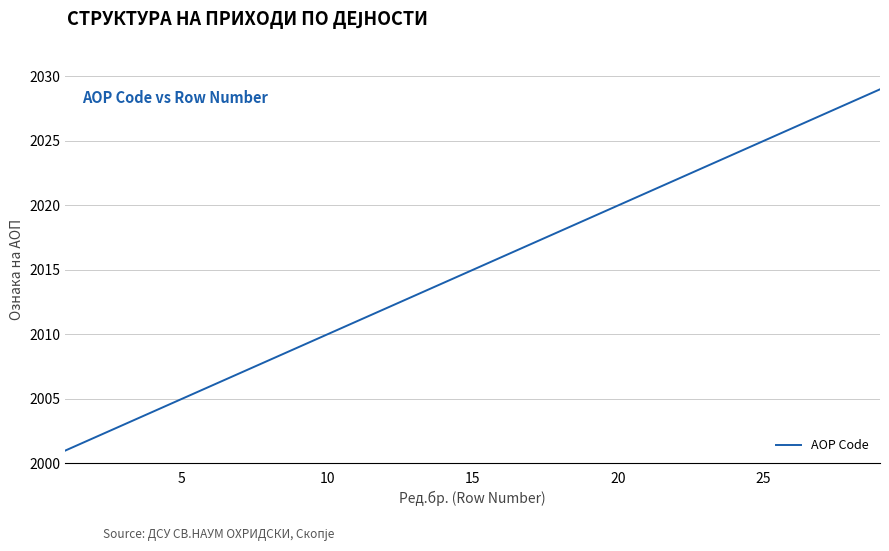

How many series are shown in this chart?

1